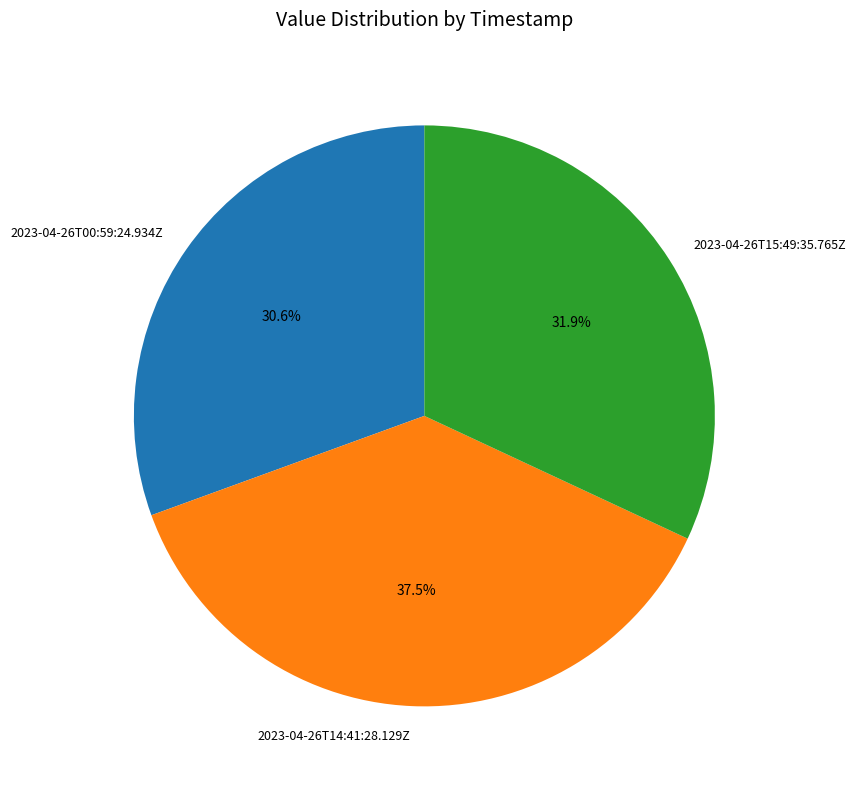

How many segments does this pie chart have?

3